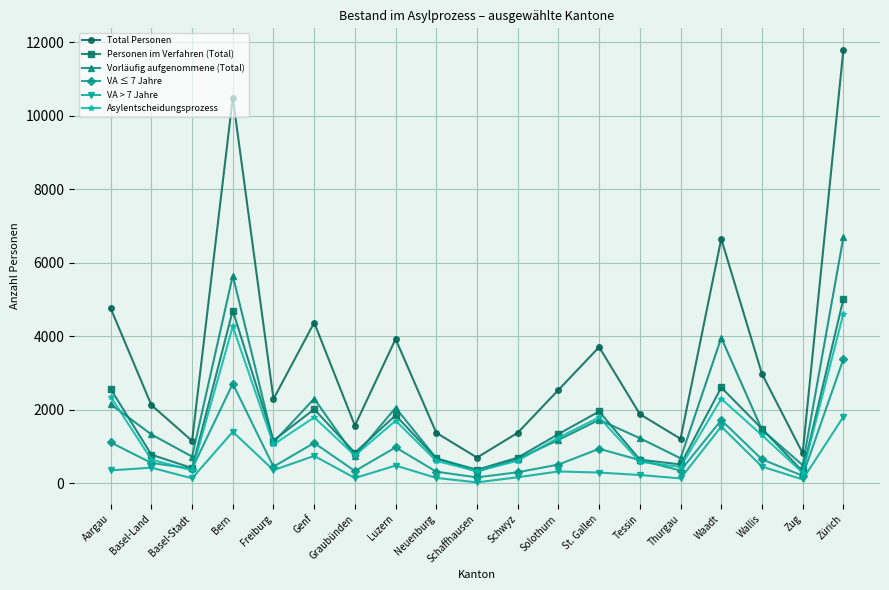

Rank the series by their maximum value, from highest to lowest.

Total Personen, Vorläufig aufgenommene (Total), Personen im Verfahren (Total), Asylentscheidungsprozess, VA ≤ 7 Jahre, VA > 7 Jahre